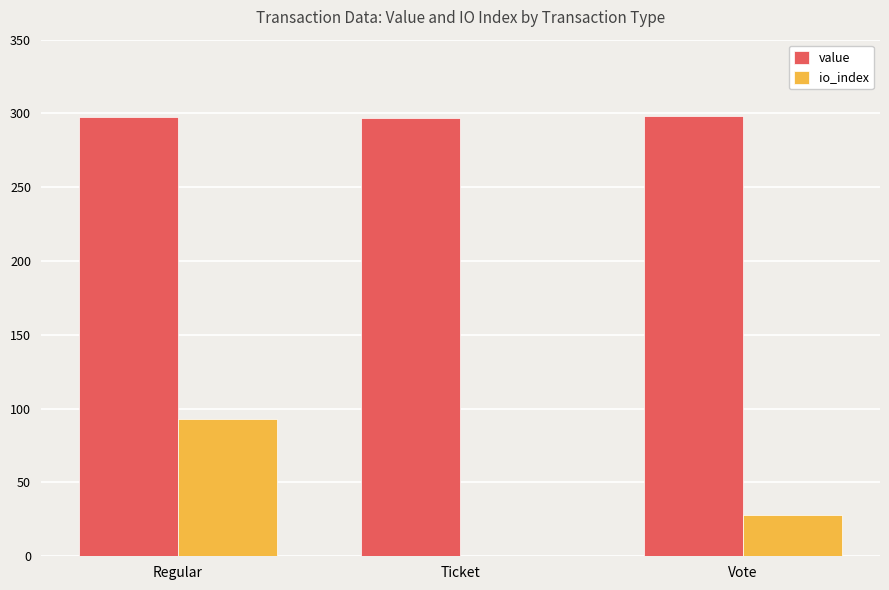

Reading right to left, list all the values displayed in this chart.

value: Vote=298.2	Ticket=296.6	Regular=297.4
io_index: Vote=2.0	Ticket=0.0	Regular=6.7